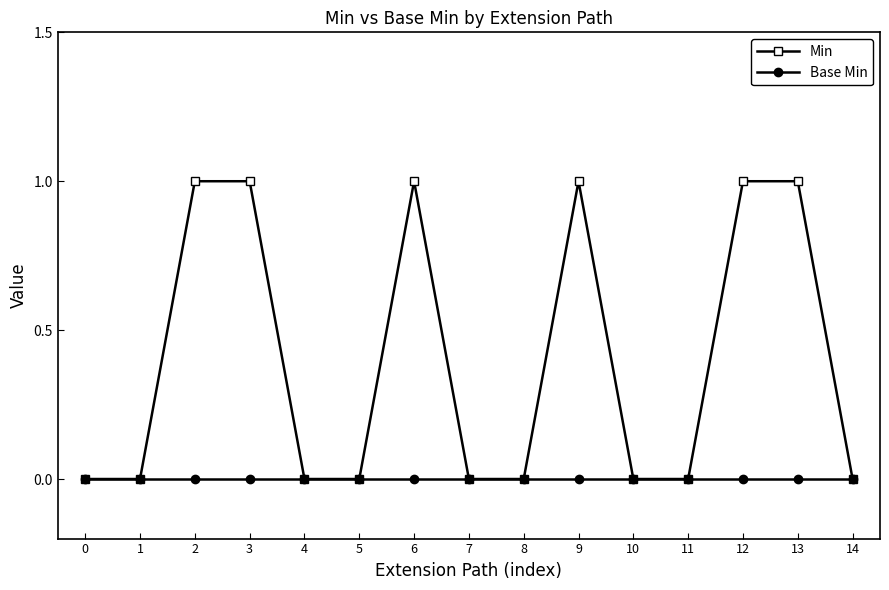

Which series has the largest range (max minus min)?

Min